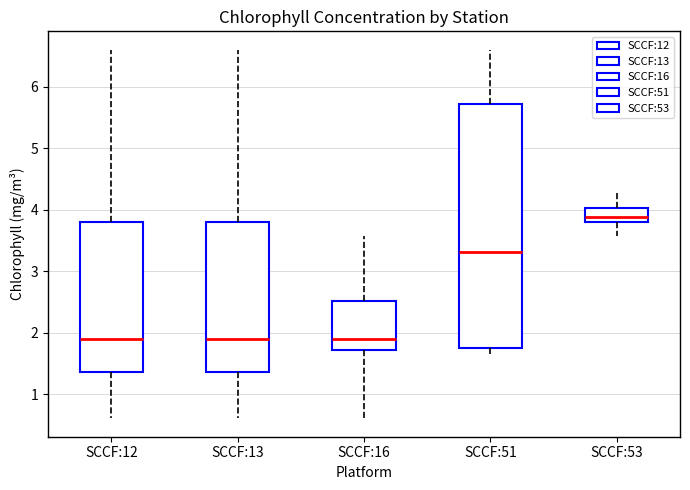

Reading left to right, transcribe this box plot: for each box, give where its median line is, the range the box spans, and where its two whiskers end, as read against the y-axis. The values are not printed on the chart, so give them approximately, as read against the axis.

SCCF:12: median 1.9, box 1.4 to 3.8, whiskers 0.6 to 6.6
SCCF:13: median 1.9, box 1.4 to 3.8, whiskers 0.6 to 6.6
SCCF:16: median 1.9, box 1.7 to 2.5, whiskers 0.6 to 3.6
SCCF:51: median 3.3, box 1.8 to 5.7, whiskers 1.7 to 6.6
SCCF:53: median 3.9, box 3.8 to 4.0, whiskers 3.6 to 4.3